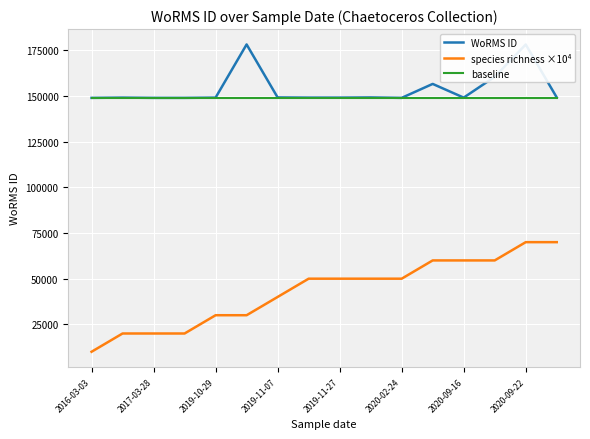

Which series has the largest total across all categories?

WoRMS ID